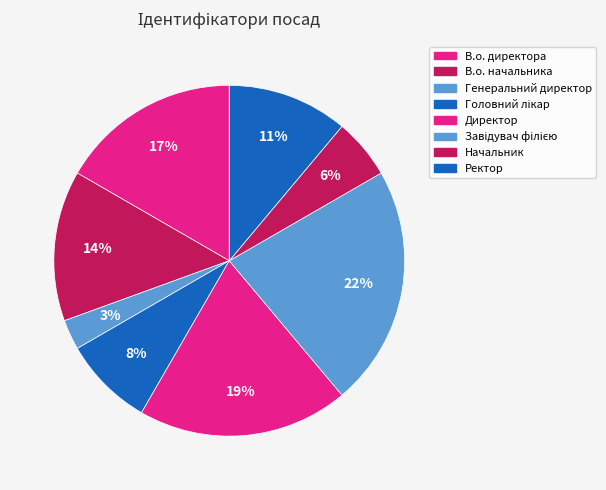

How many segments does this pie chart have?

8